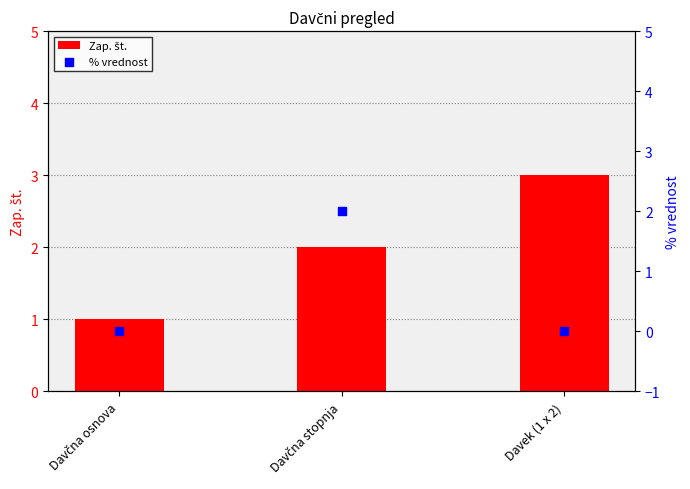

What is the total value across all series at Davek (1 x 2)?

3